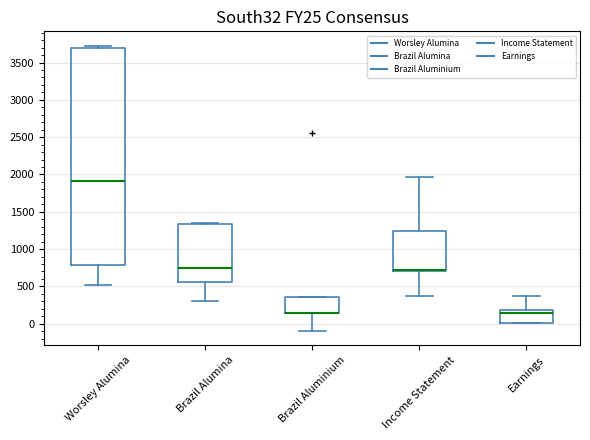

Where does the upper whisker of the box for Income Statement end on the y-axis? The values are not printed on the chart, so give them approximately, as read against the axis.

1950